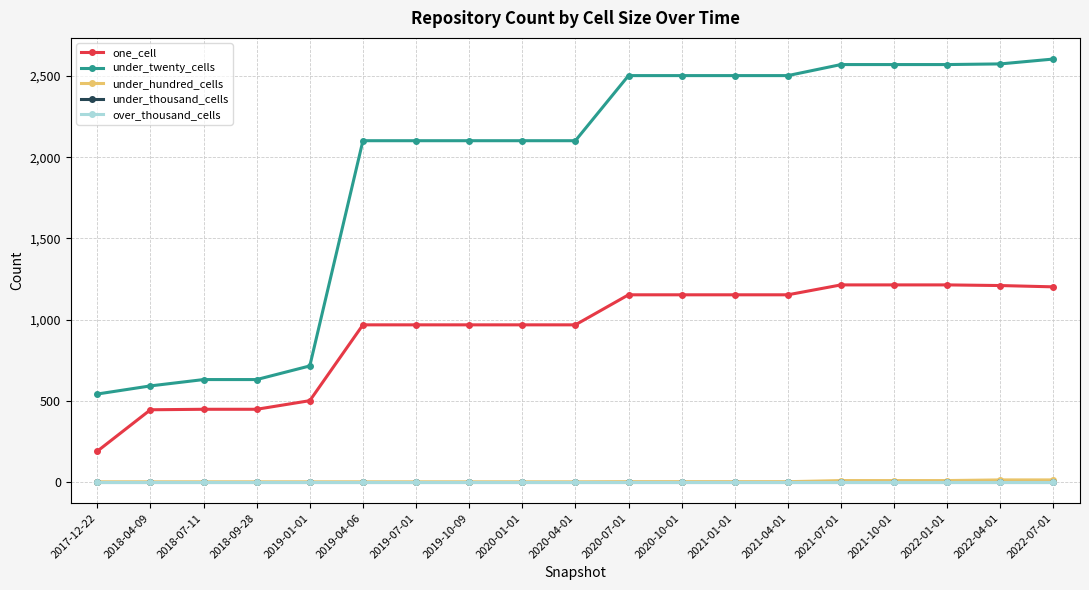

True or false: under_hundred_cells and under_twenty_cells intersect in this chart.

False